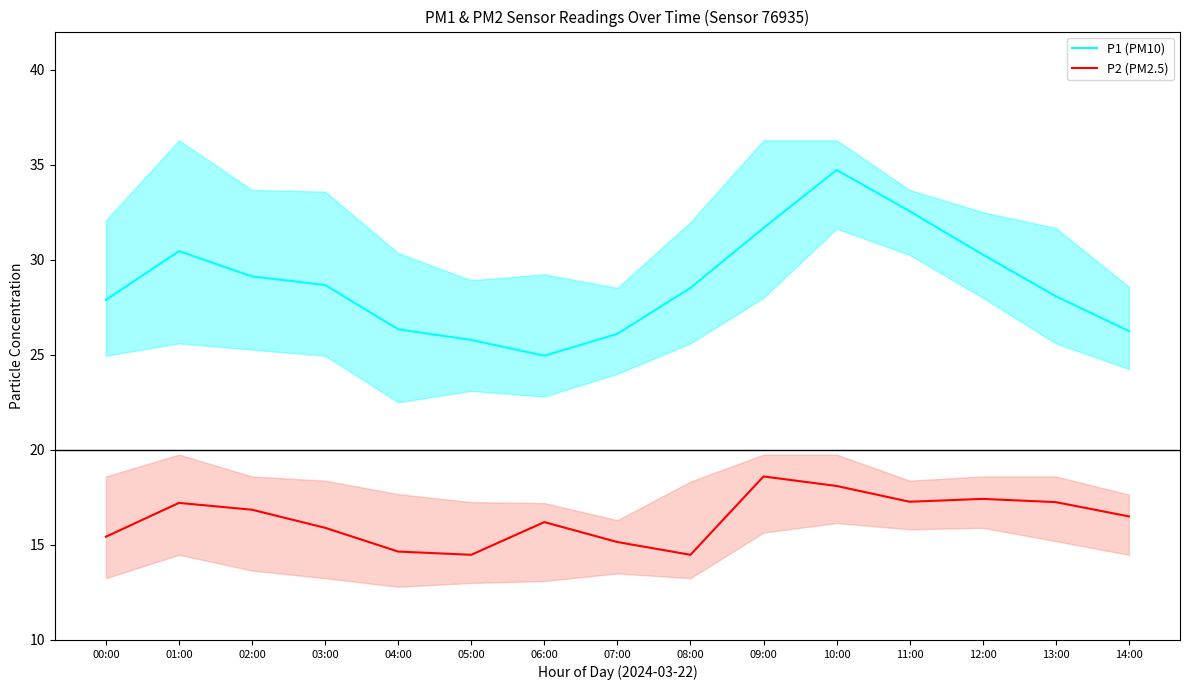

True or false: P1 (PM10) and P2 (PM2.5) cross at least once.

False